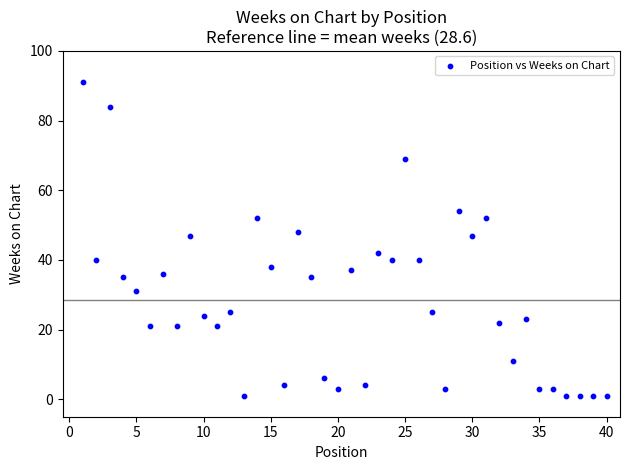

What is the range of X values (max minus min)?

39